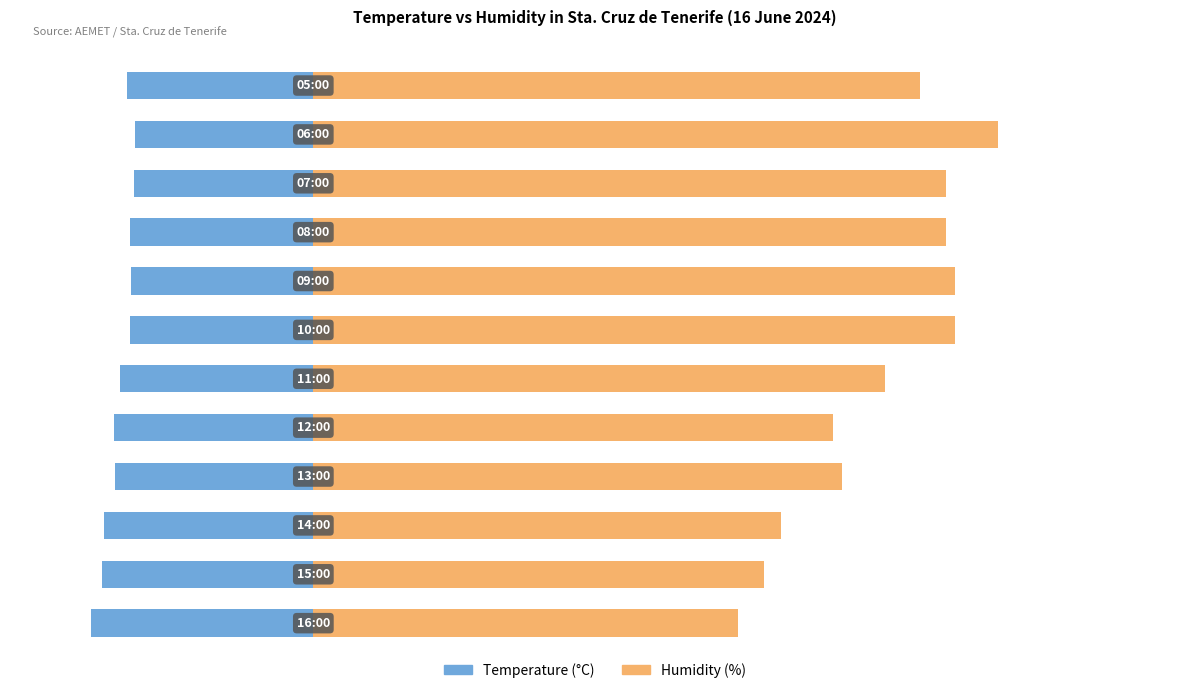

Rank the series by their average value, from highest to lowest.

Humidity (%), Temperature (°C)